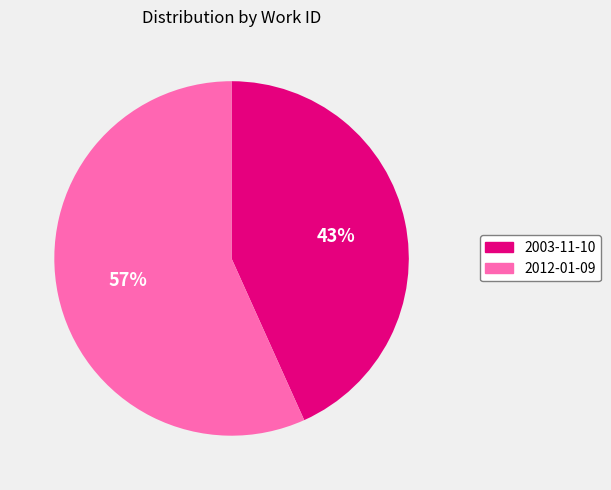

To the nearest percent, what percentage of the pie is 2003-11-10?

43%